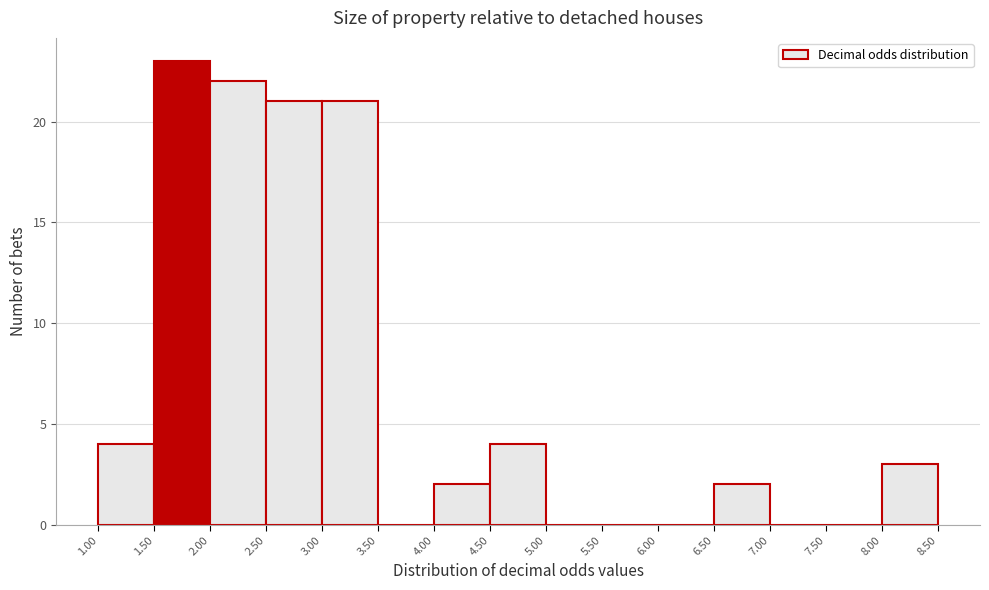

What is the height of the bar covering 4.00 to 4.50 on the x-axis? The values are not printed on the chart, so give them approximately, as read against the axis.

2